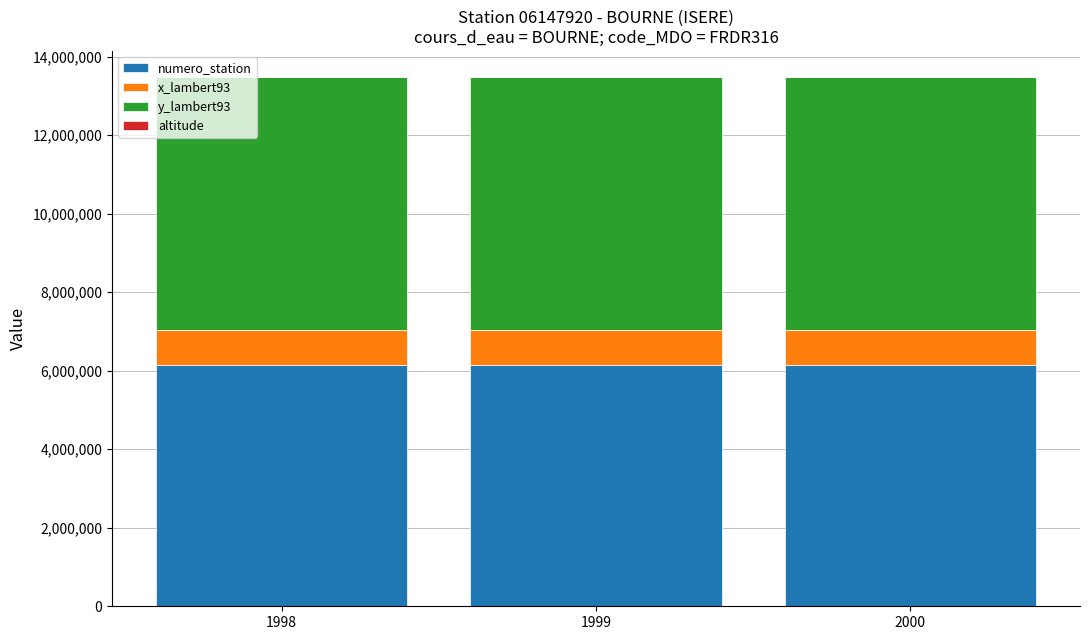

At which label is x_lambert93 closest to 882577?

1998